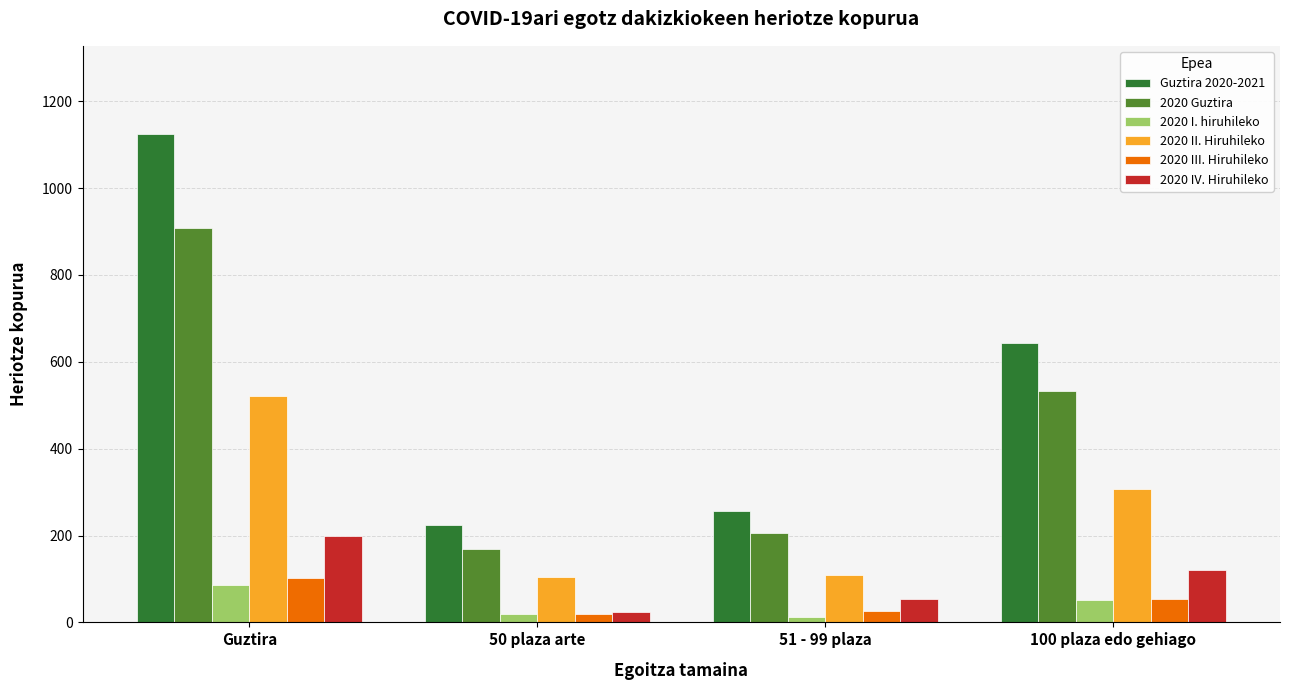

Is the value of Guztira 2020-2021 at 100 plaza edo gehiago greater than the value of 2020 IV. Hiruhileko at 51 - 99 plaza?

Yes